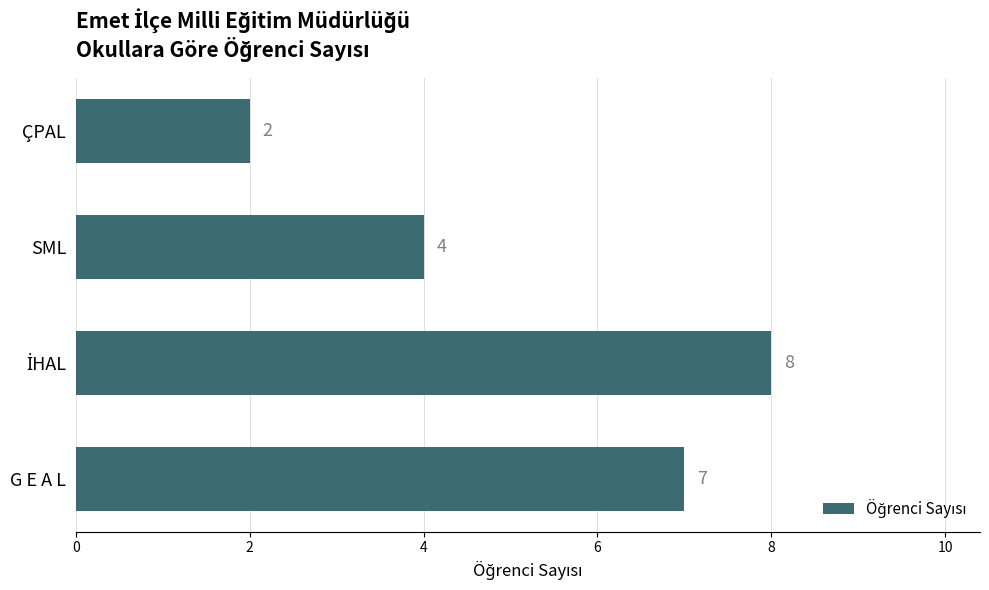

What is the sum of all values?

21